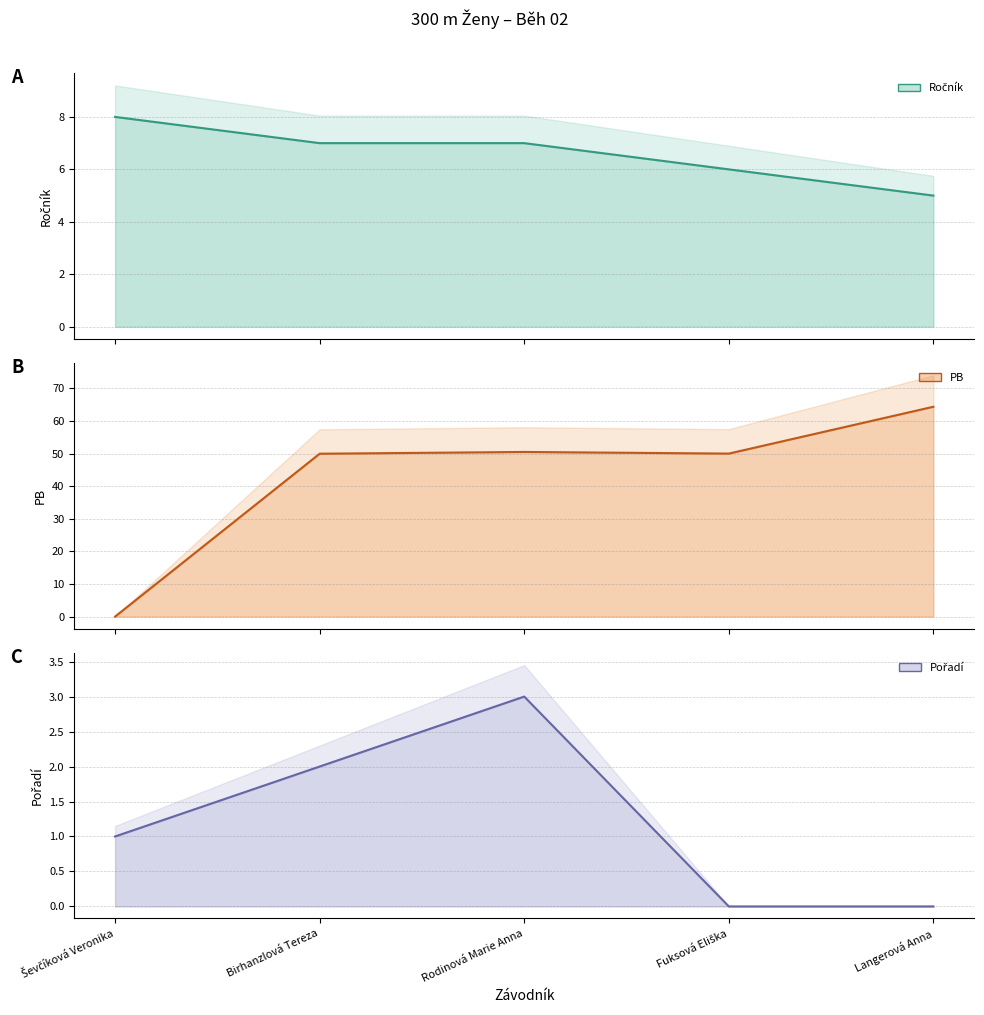

What position from the right is Fuksová Eliška?

2